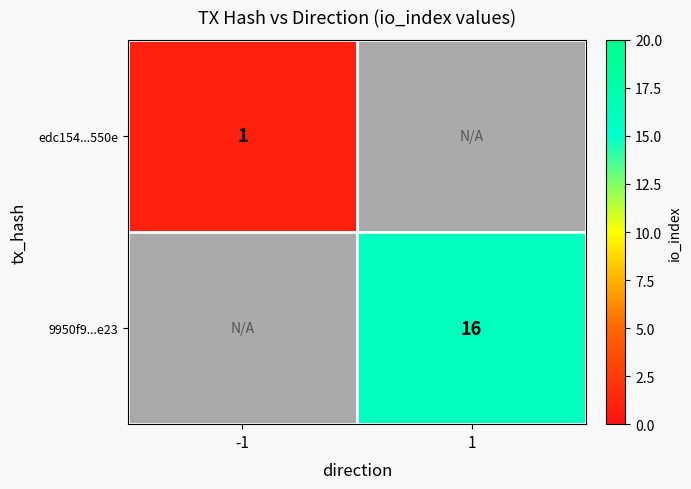

True or false: 9950f9...e23 has a value of 16 at 1.

True